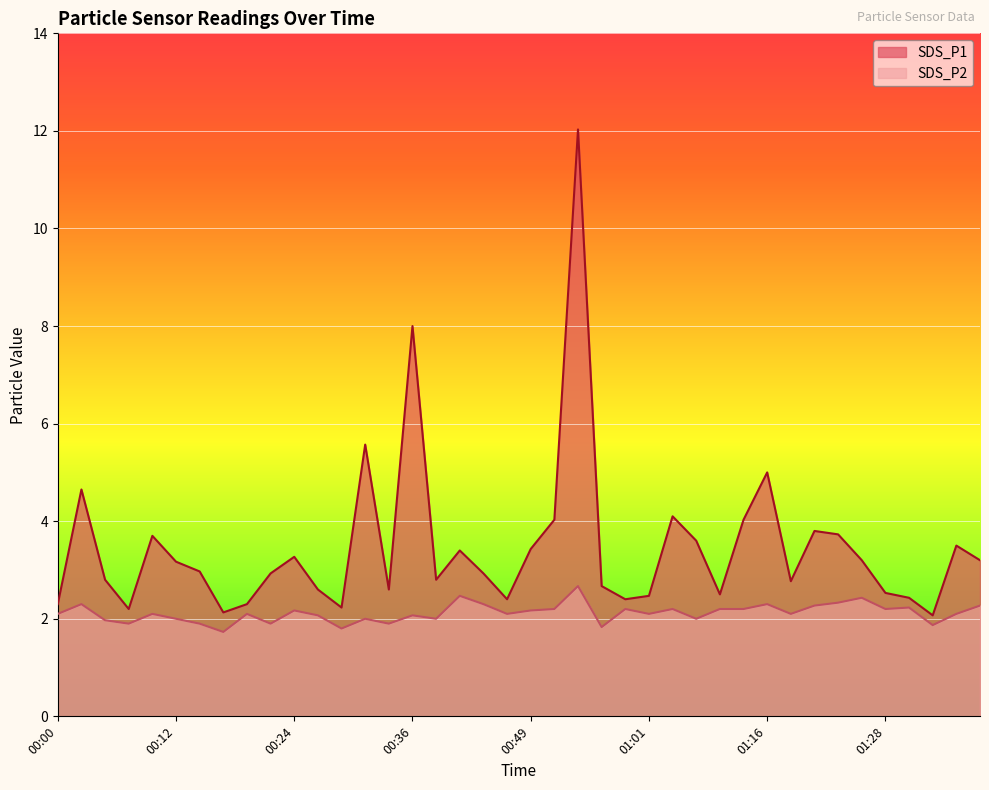

Which series has the largest total across all categories?

SDS_P1